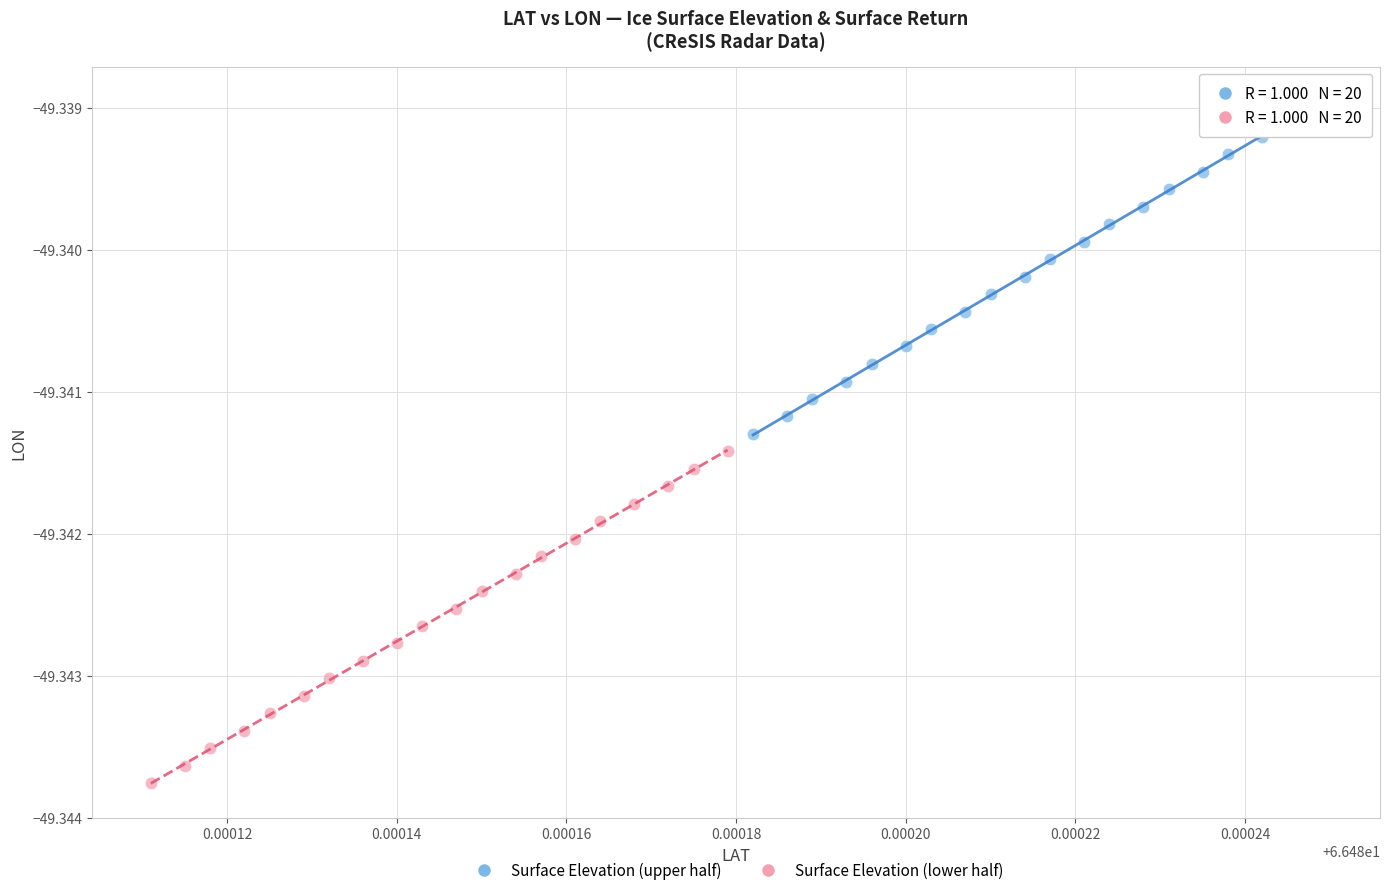

Which series has the widest spread of Y values?

Surface Elevation (upper half)